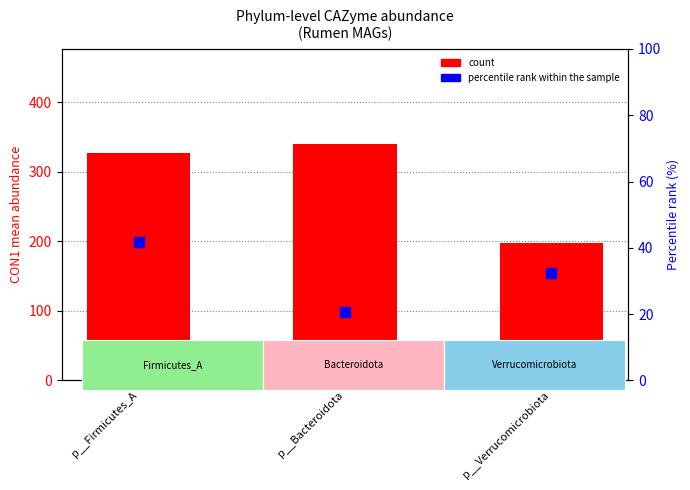

Which series has the largest Y range (max minus min)?

count